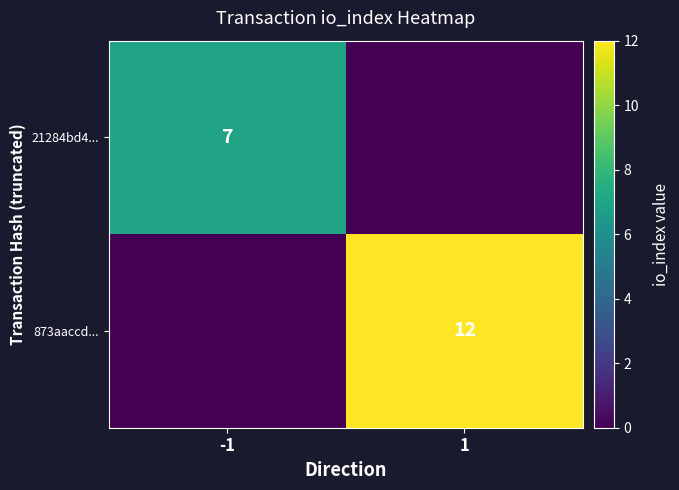

Is it true that 21284bd4... equals 9 at -1?

False